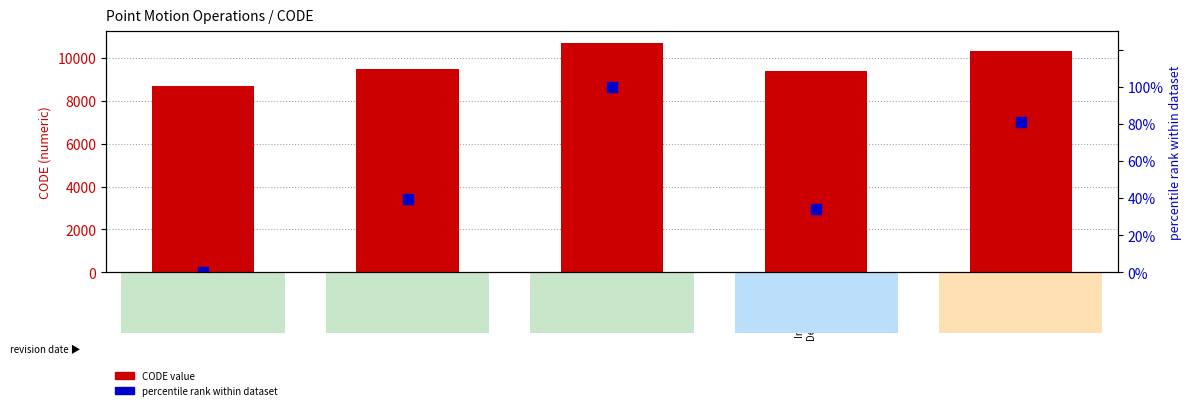

Which series has the largest total across all categories?

CODE value